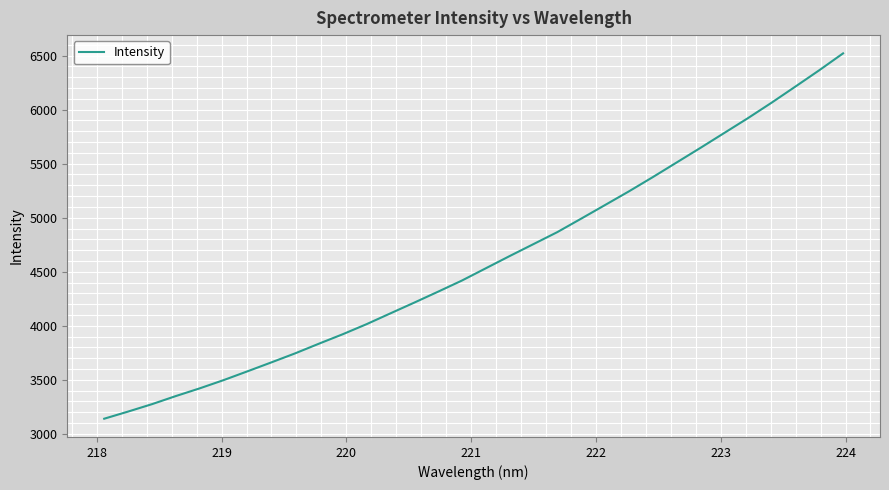

What is the smallest value displayed?

3139.5